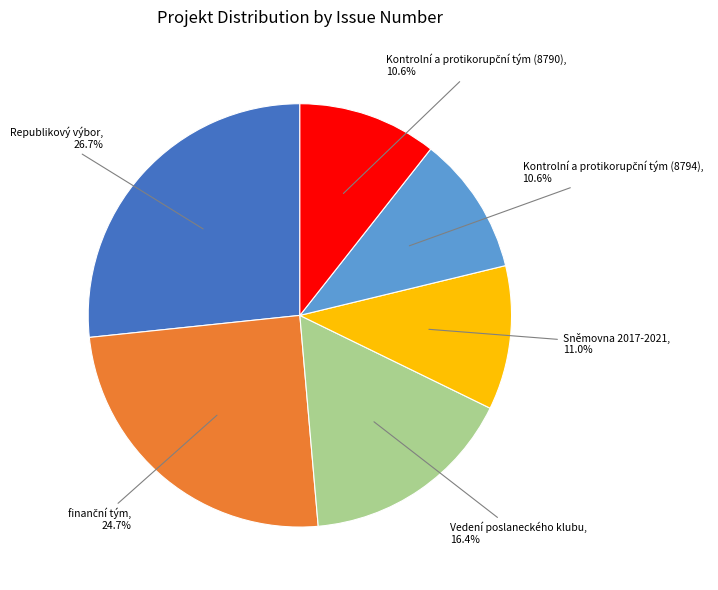

Is there a majority slice in this chart?

No